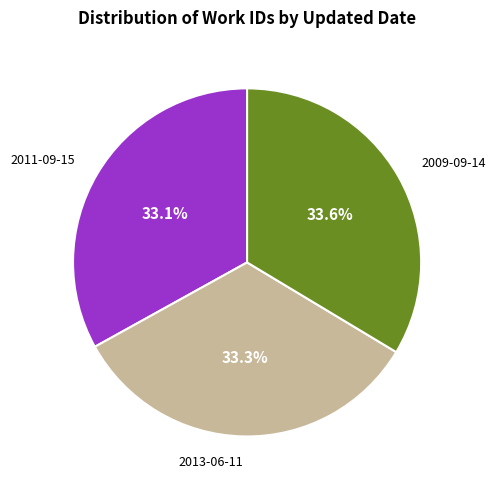

To the nearest percent, what is the average slice percentage?

33%